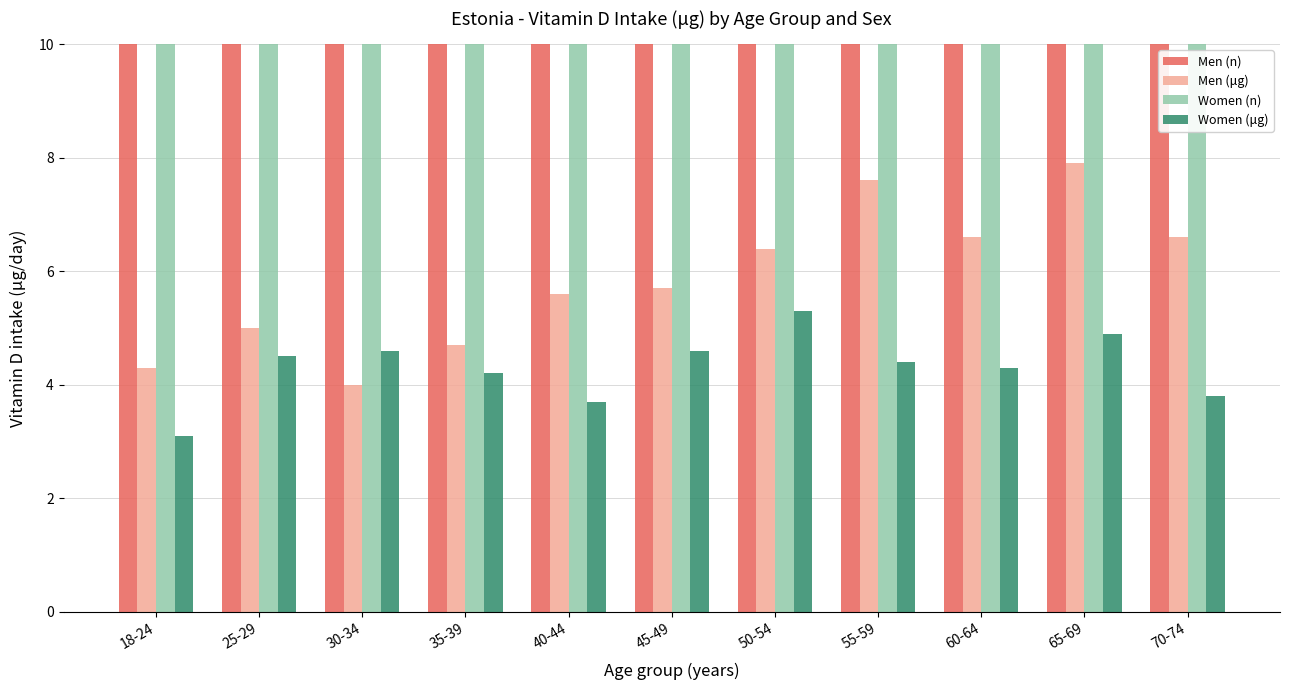

At which category is the sum across all series the highest?

18-24